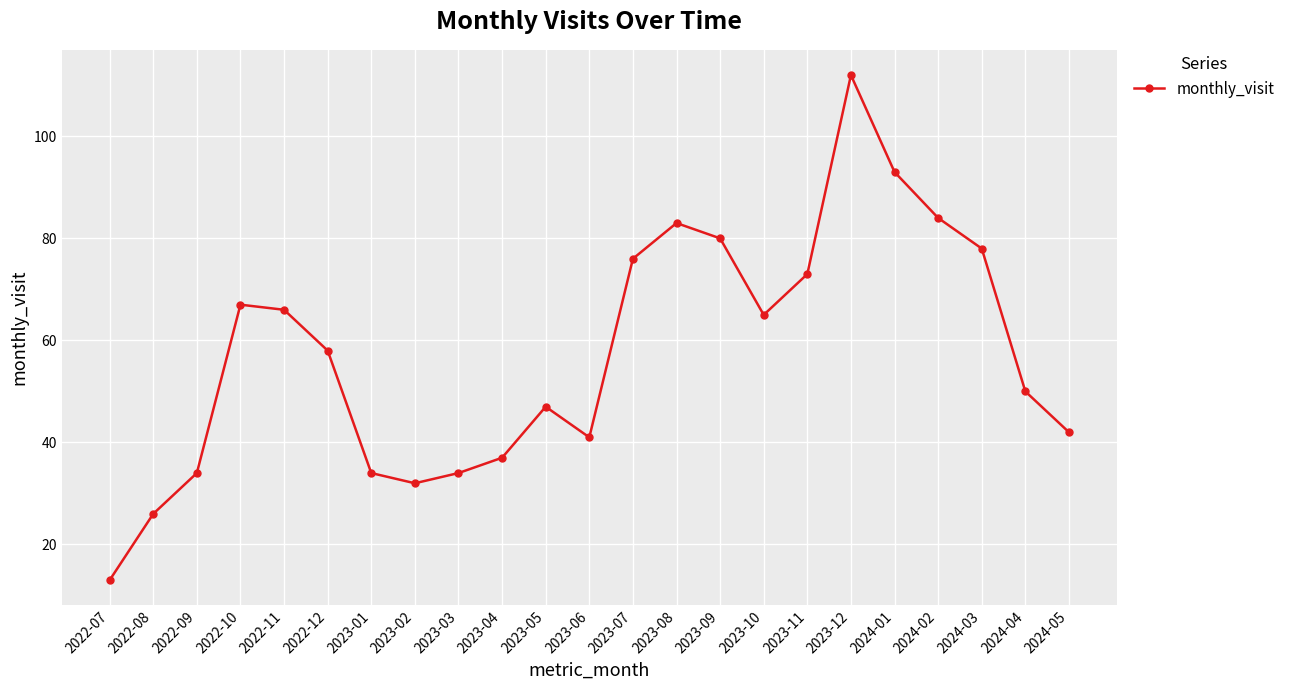

At which category does the data reach its first local valley?

2023-02